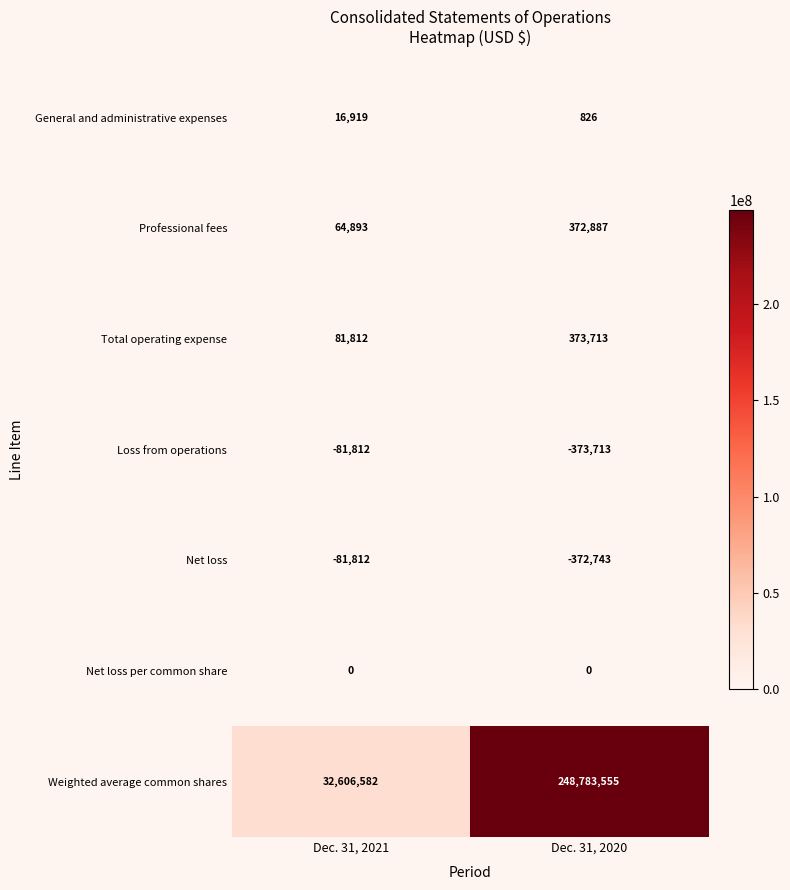

True or false: Loss from operations has a value of -141772 at Dec. 31, 2021.

False